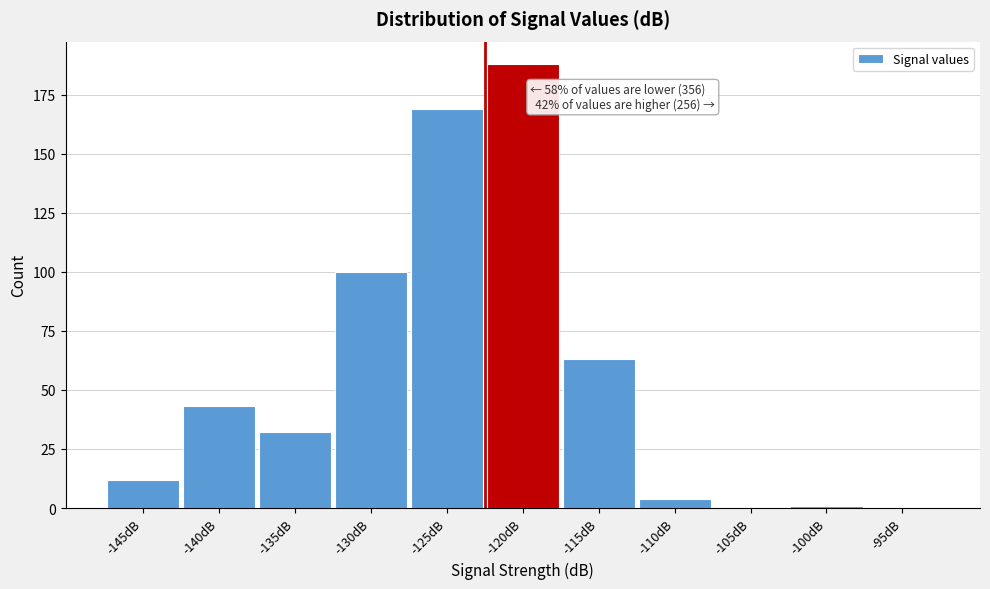

Reading left to right, transcribe all the data shown in this chart.

-145dB=12	-140dB=43	-135dB=32	-130dB=100	-125dB=169	-120dB=188	-115dB=63	-110dB=4	-105dB=0	-100dB=1	-95dB=0